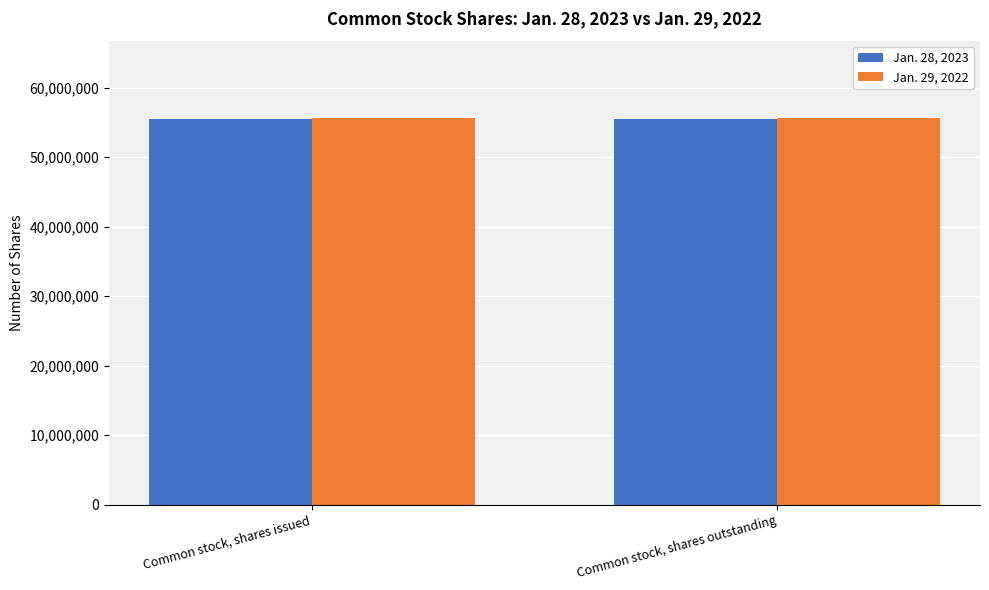

What is the spread (max minus min) of values at Common stock, shares issued?

125179